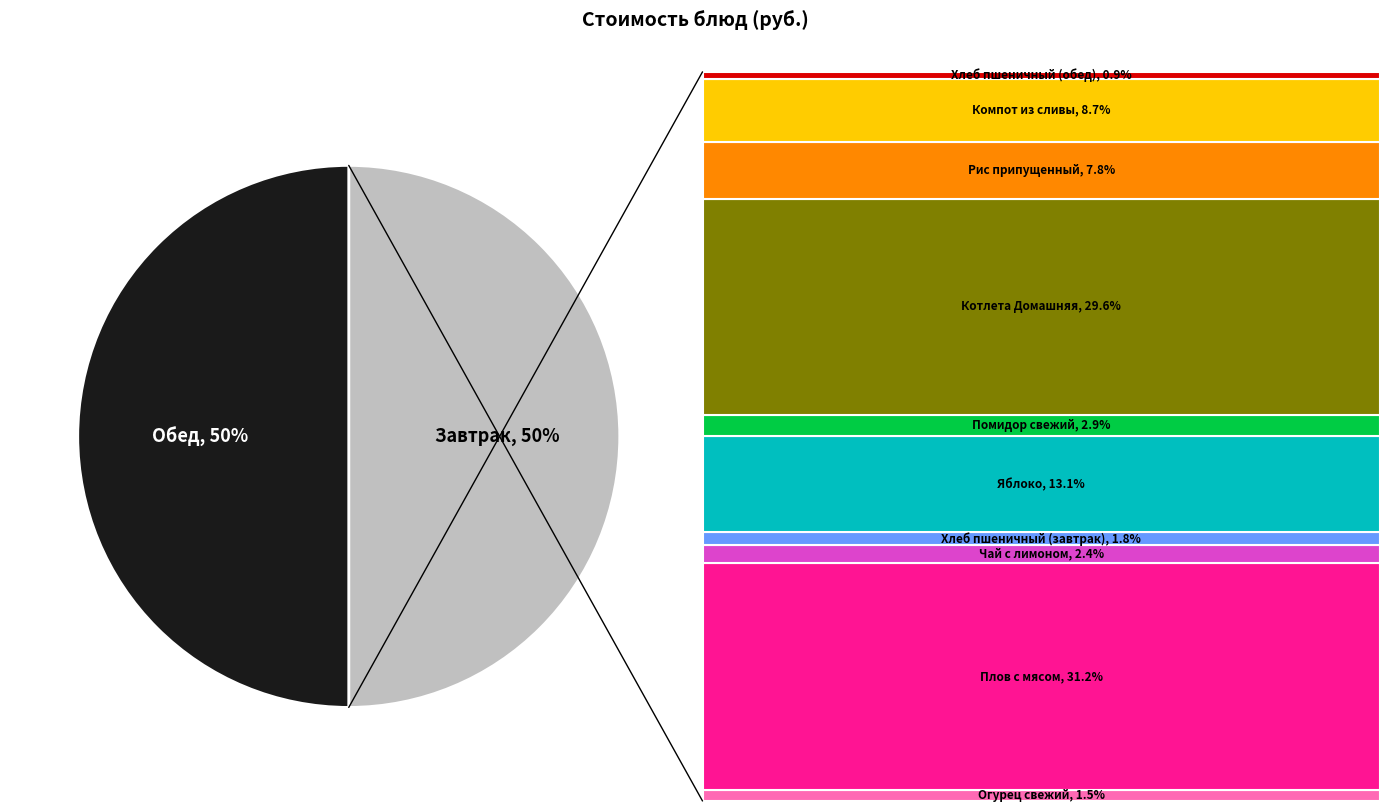

What percentage is the Компот из сливы slice, to the nearest percent?

9%